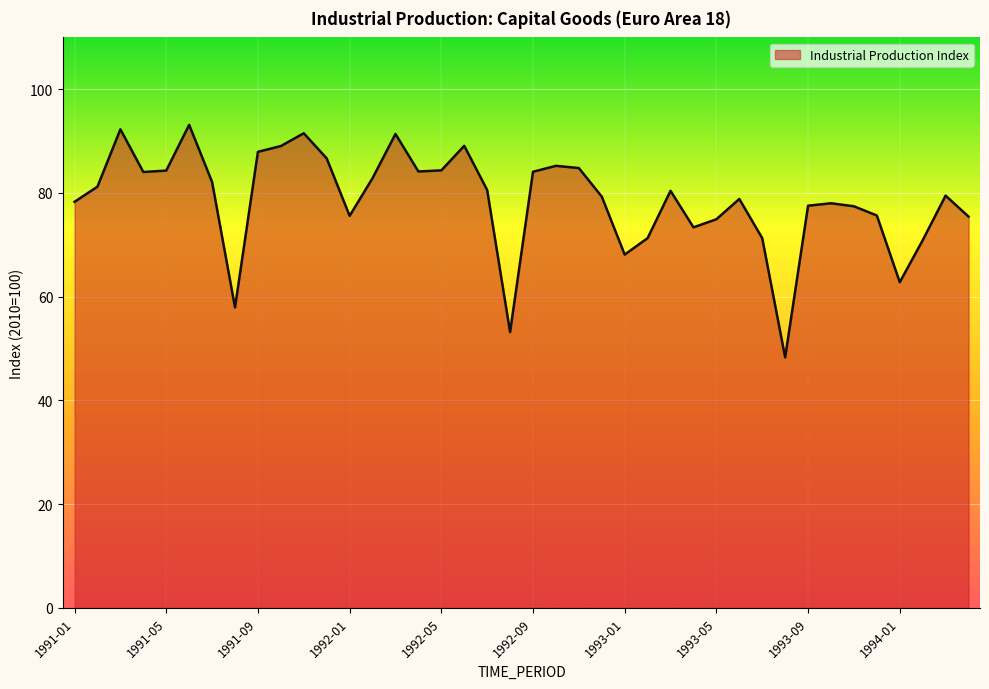

What is the maximum value shown in the chart?

93.1